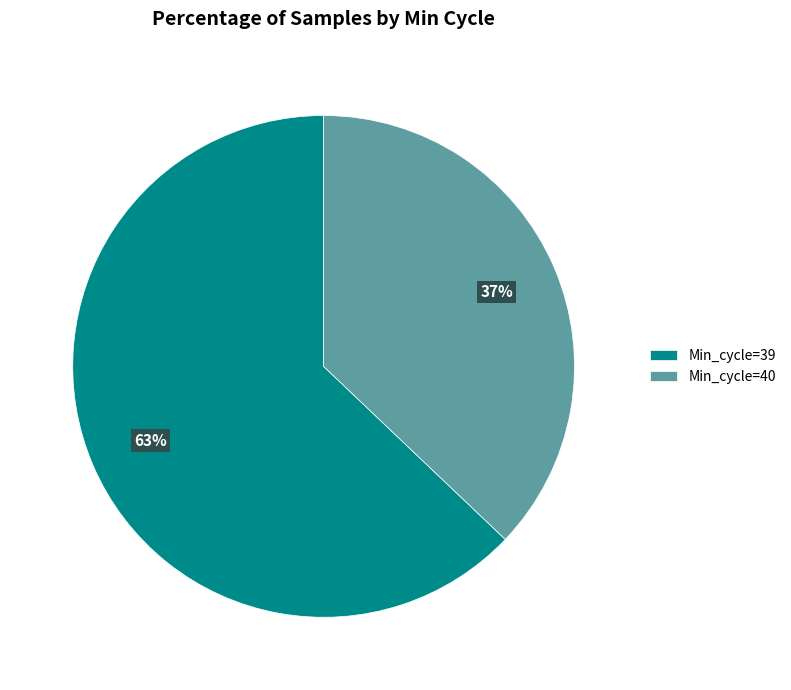

What percentage is the Min_cycle=40 slice, to the nearest percent?

37%